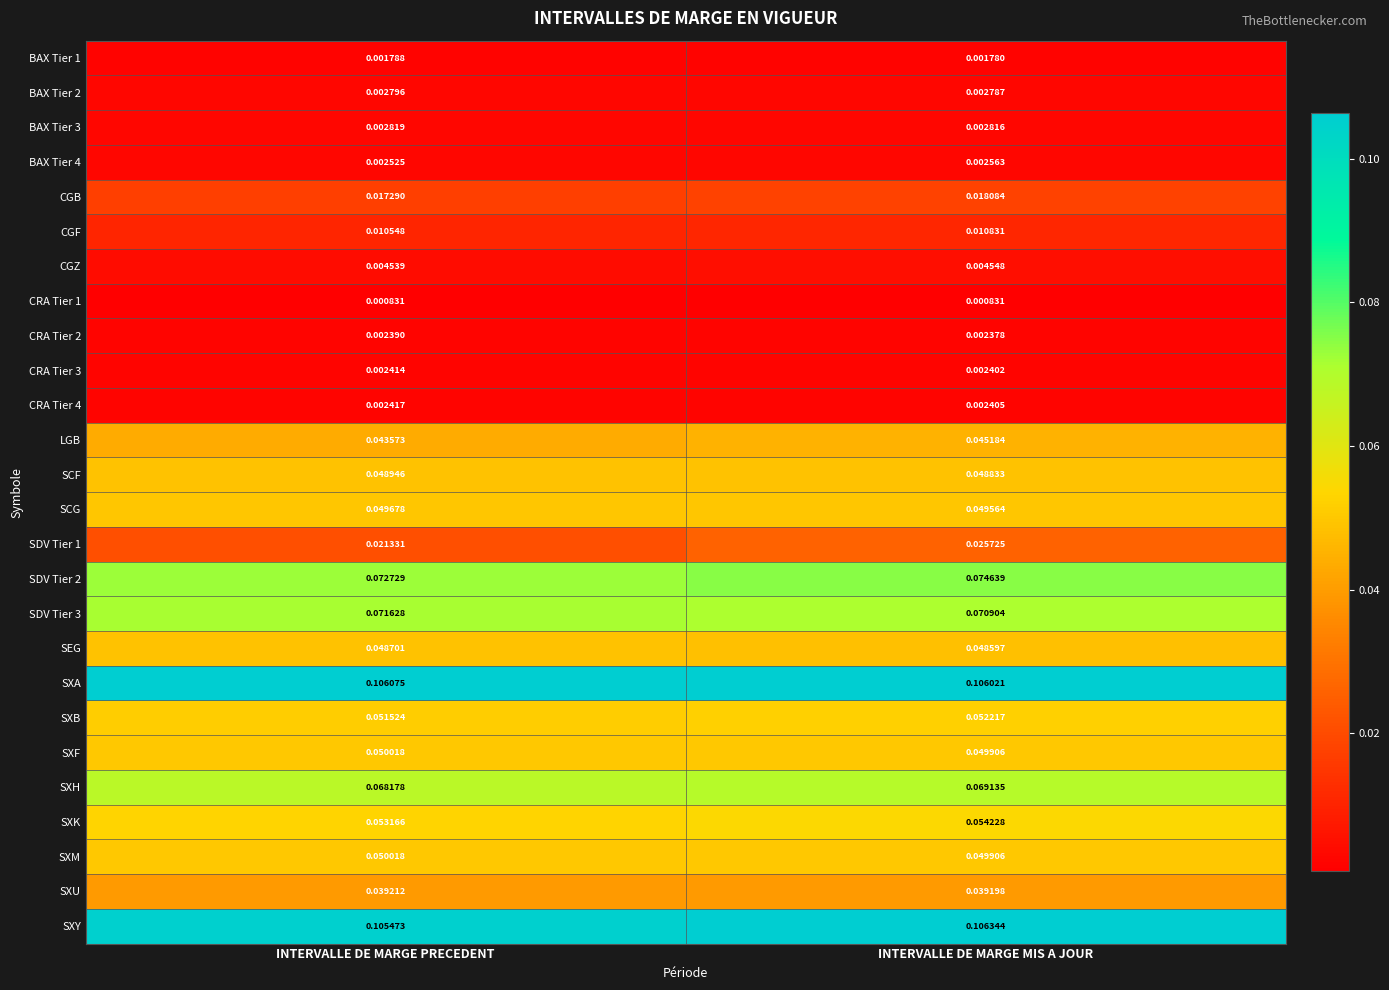

Rank the categories by SXA value from highest to lowest.

INTERVALLE DE MARGE PRECEDENT, INTERVALLE DE MARGE MIS A JOUR